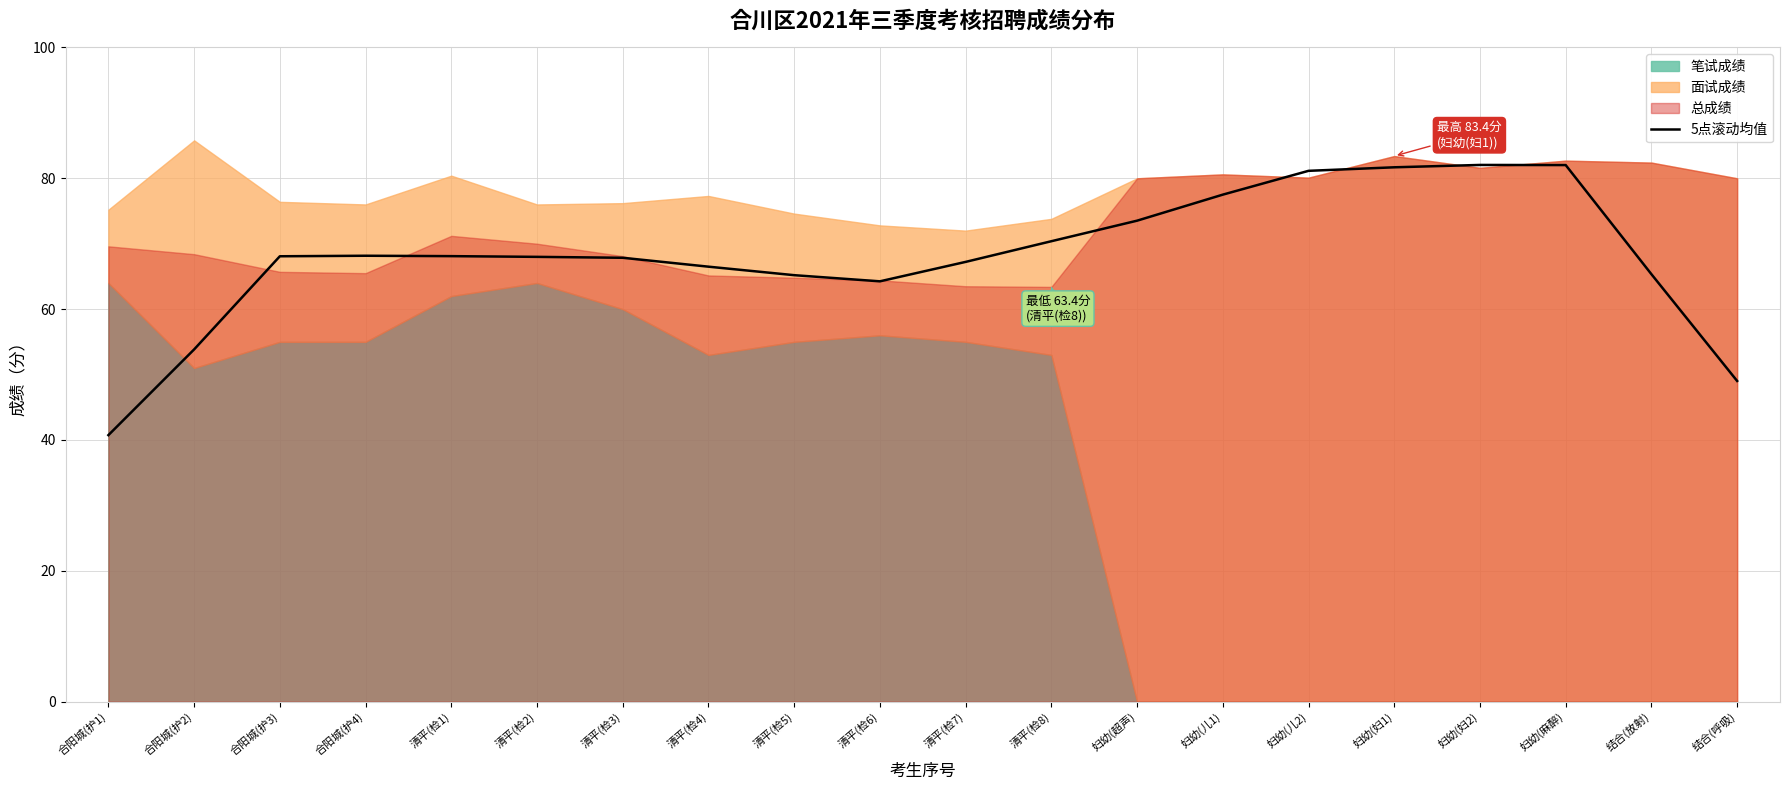

True or false: 5点滚动均值 has a value of 27.0 at 清平(检2).

False